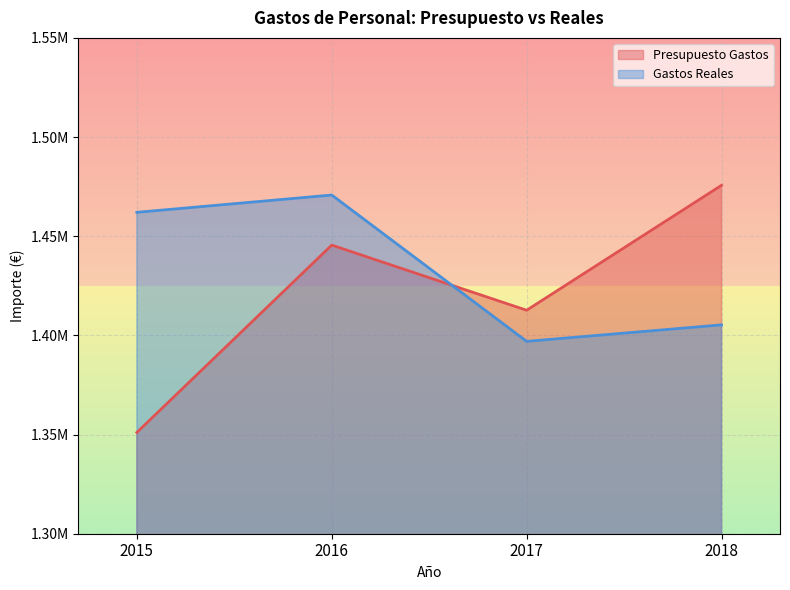

True or false: Presupuesto Gastos and Gastos Reales cross at least once.

True